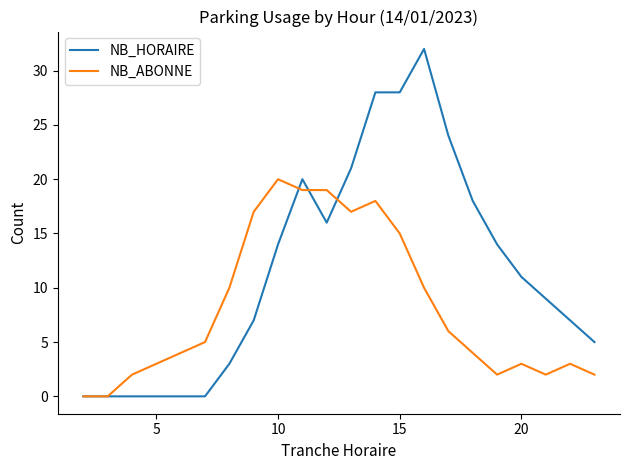

Which series has the largest total across all categories?

NB_HORAIRE